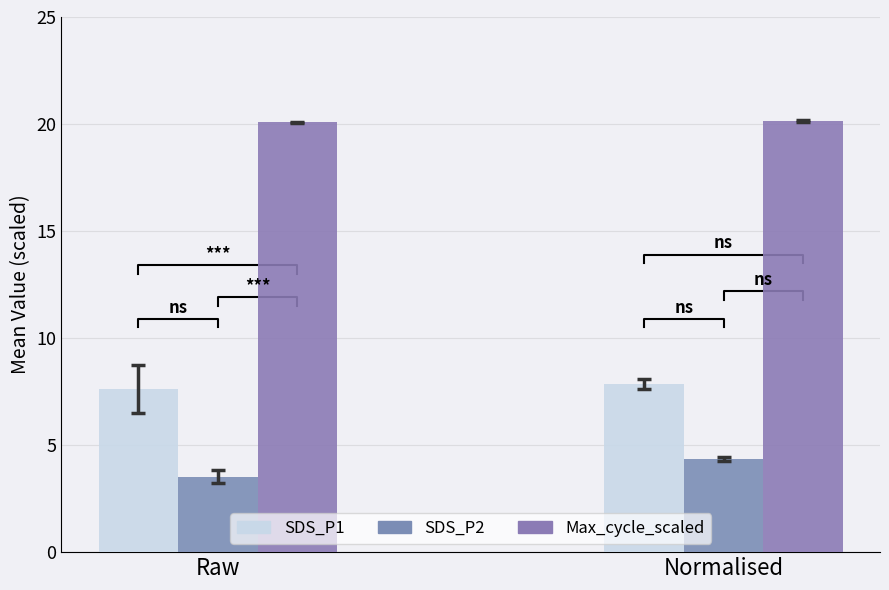

Is it true that SDS_P1 equals 11.3 at Normalised?

False